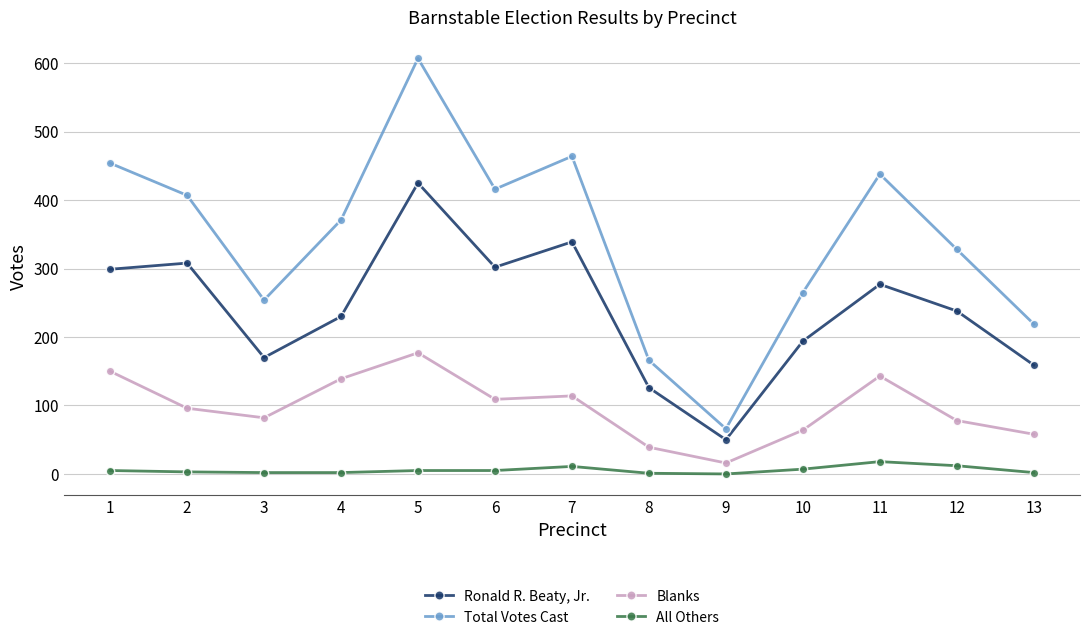

The value of All Others at 9 is 0. True or false?

True